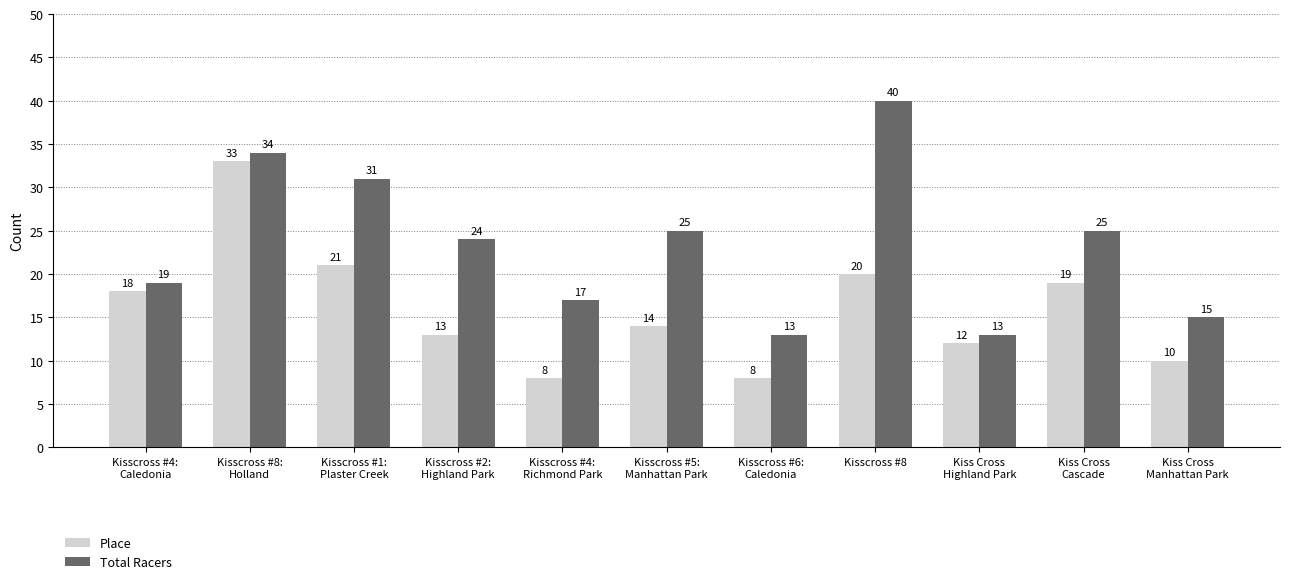

Reading left to right, list all the values displayed in this chart.

Place: 18	33	21	13	8	14	8	20	12	19	10
Total Racers: 19	34	31	24	17	25	13	40	13	25	15